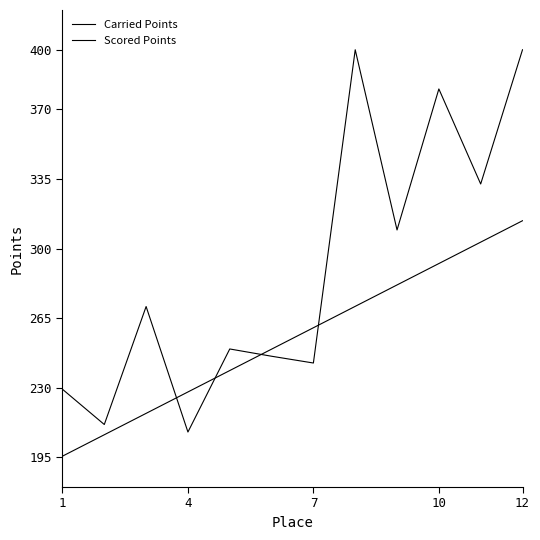

True or false: Carried Points and Scored Points cross at least once.

True